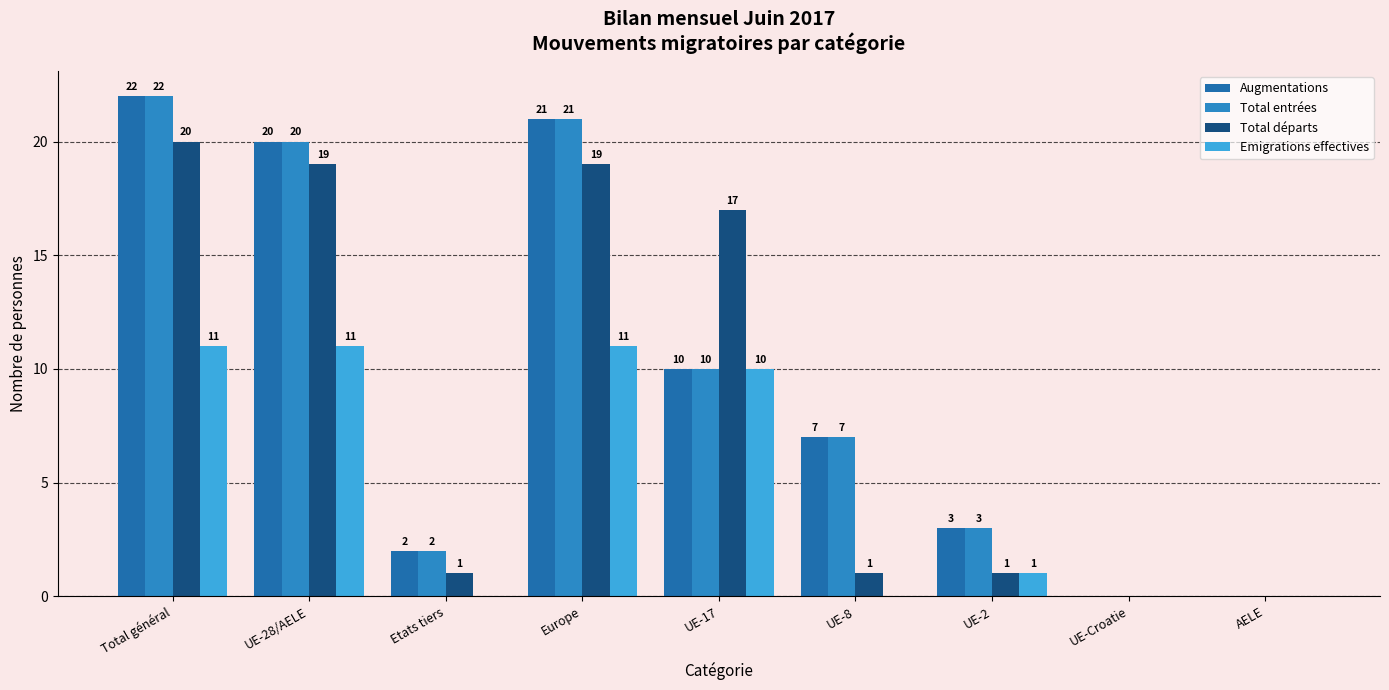

What is the difference between the maximum and minimum values in the Total départs series?

20